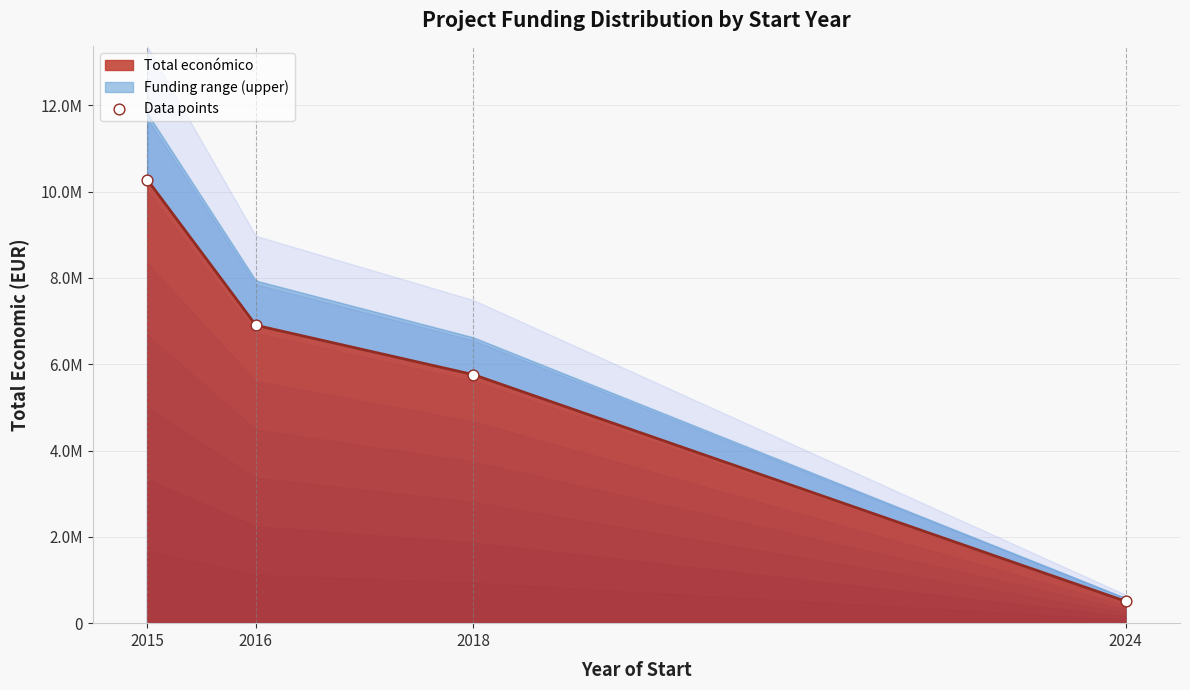

What is the change in value from 2015 to 2024?

-9772653